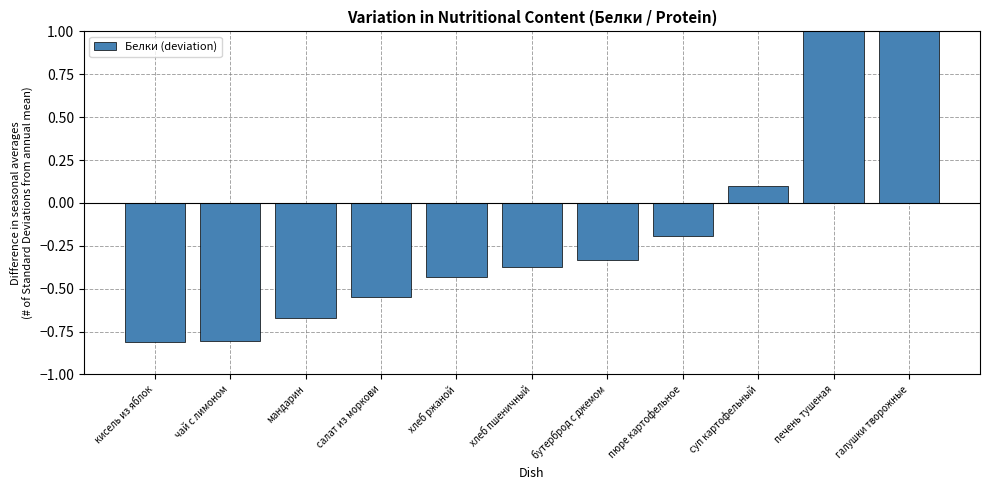

True or false: the data shows 0.0 at суп картофельный.

False